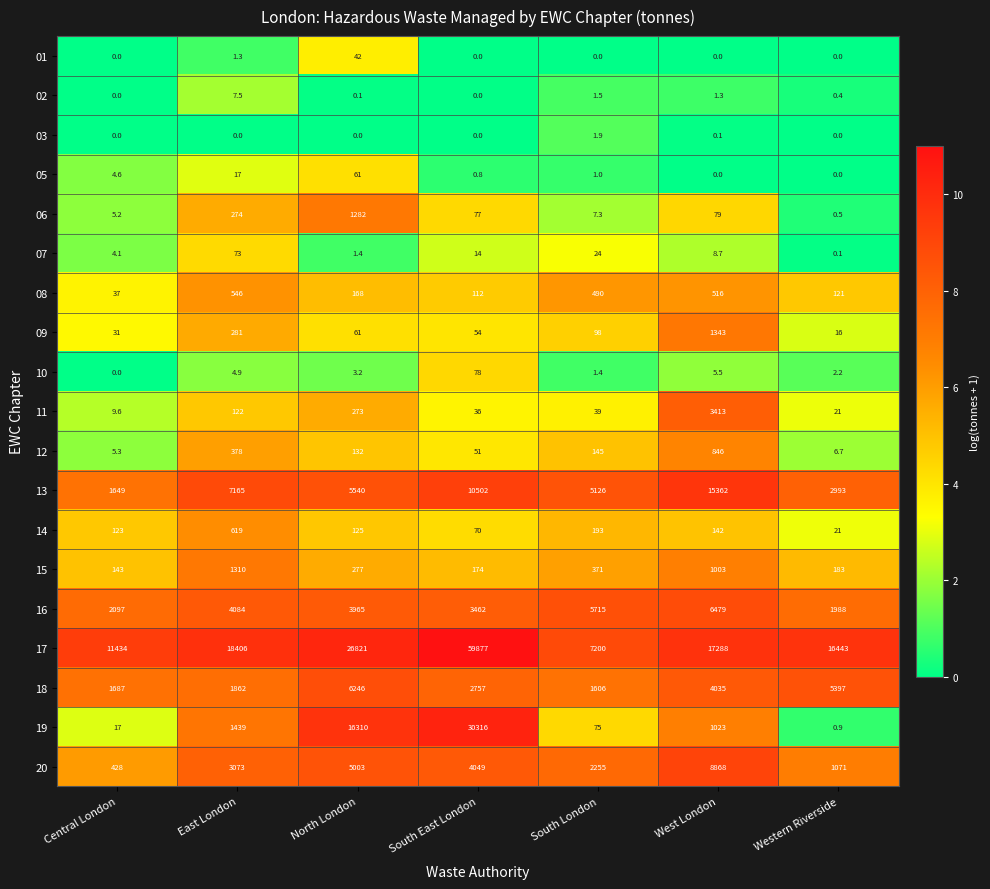

Which series has the widest spread of values?

17